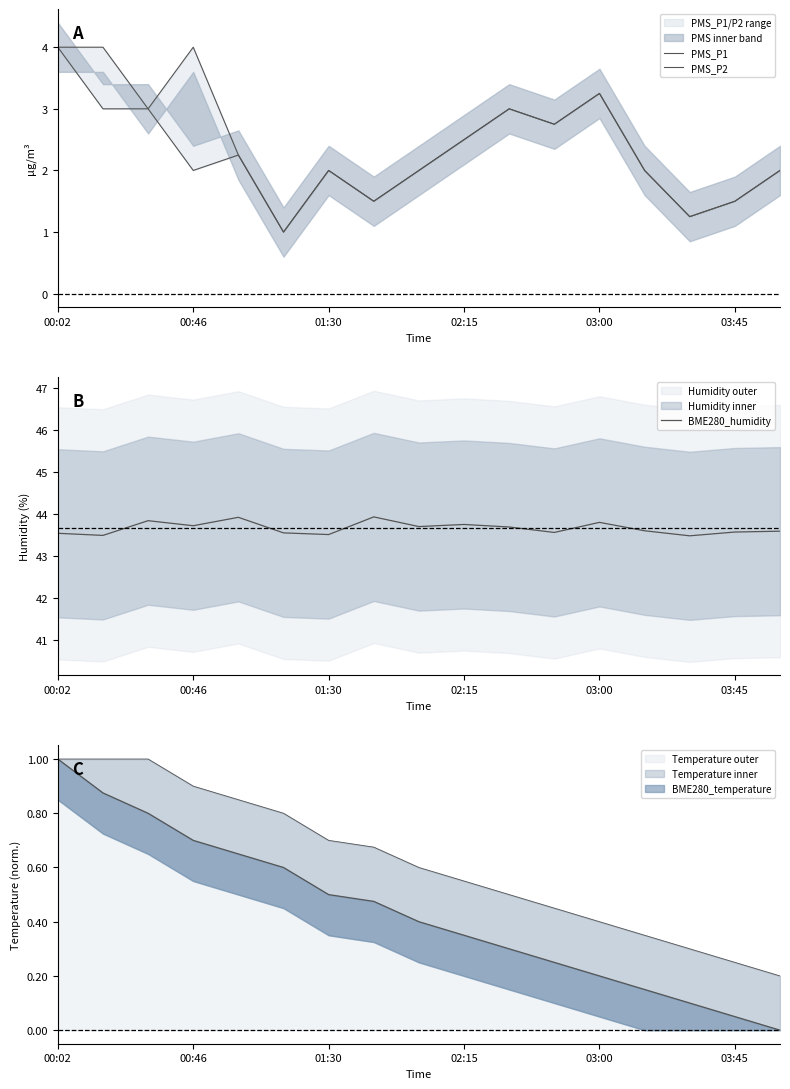

Which series has the largest total across all categories?

BME280_humidity